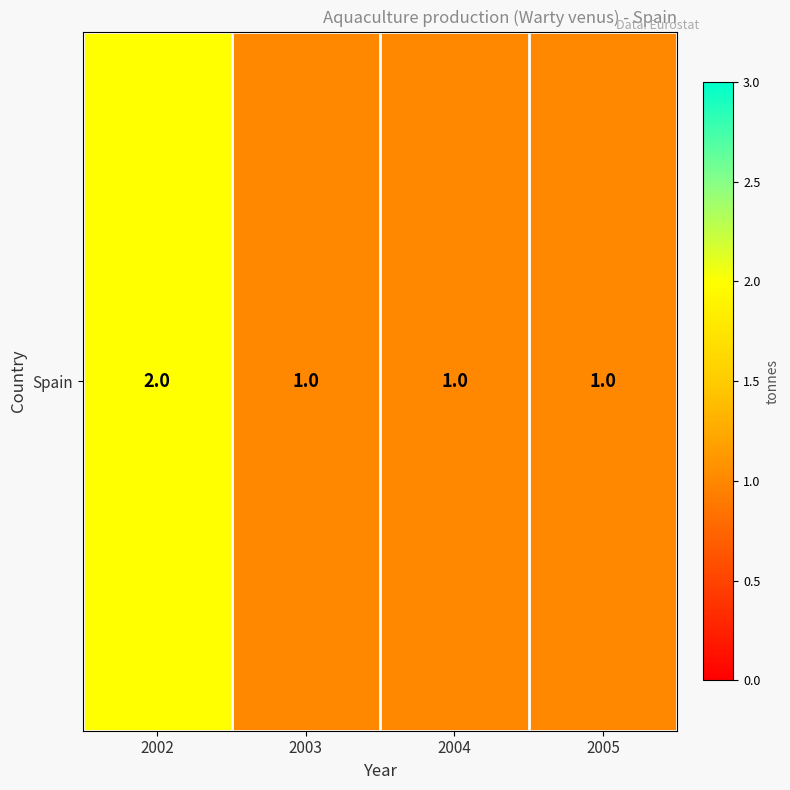

The value at 2002 is 4. True or false?

False